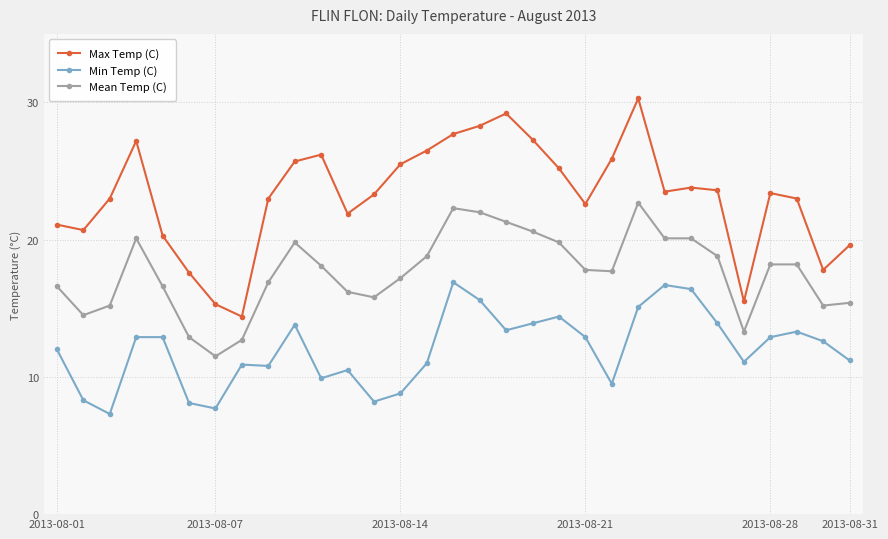

What is the difference between the maximum and minimum values in the Min Temp (C) series?

9.6